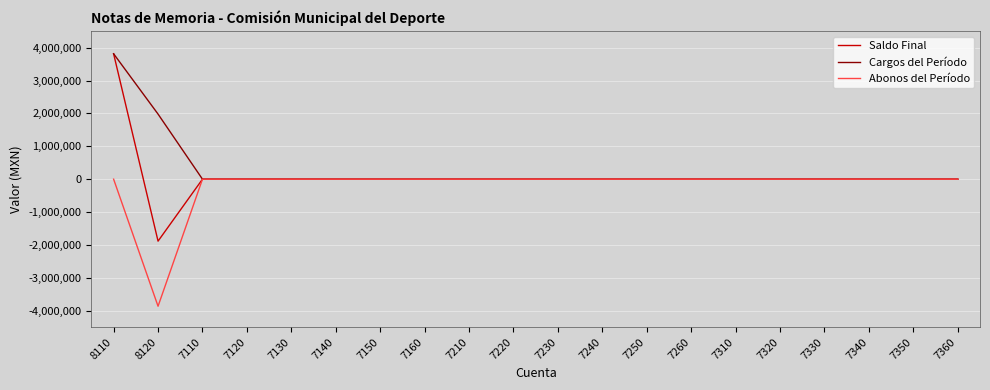

Rank the series at 8120 from lowest to highest value.

Abonos del Período, Saldo Final, Cargos del Período